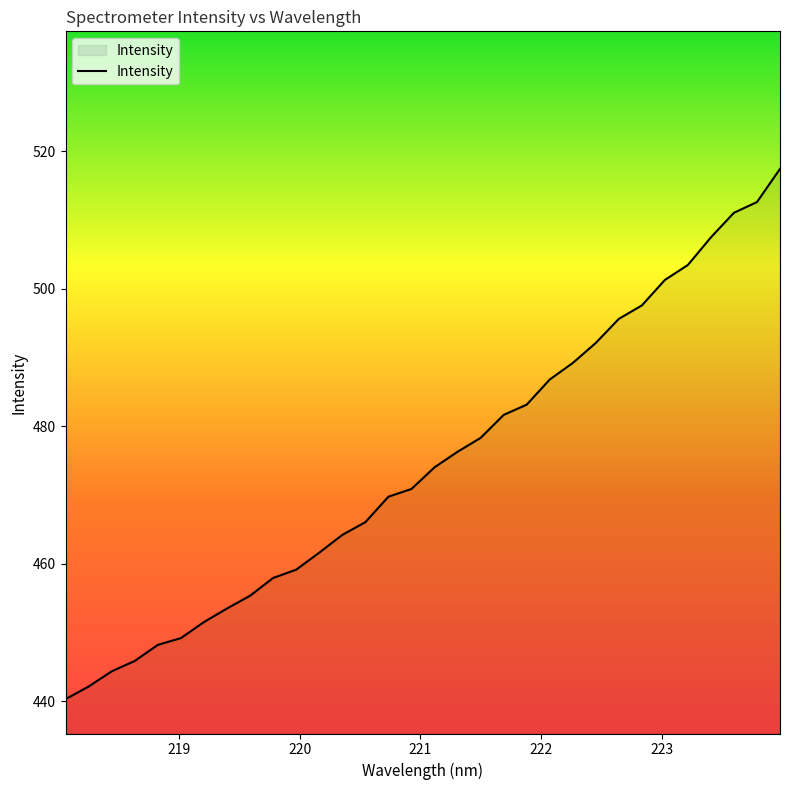

What is the sum of all values?

15188.8